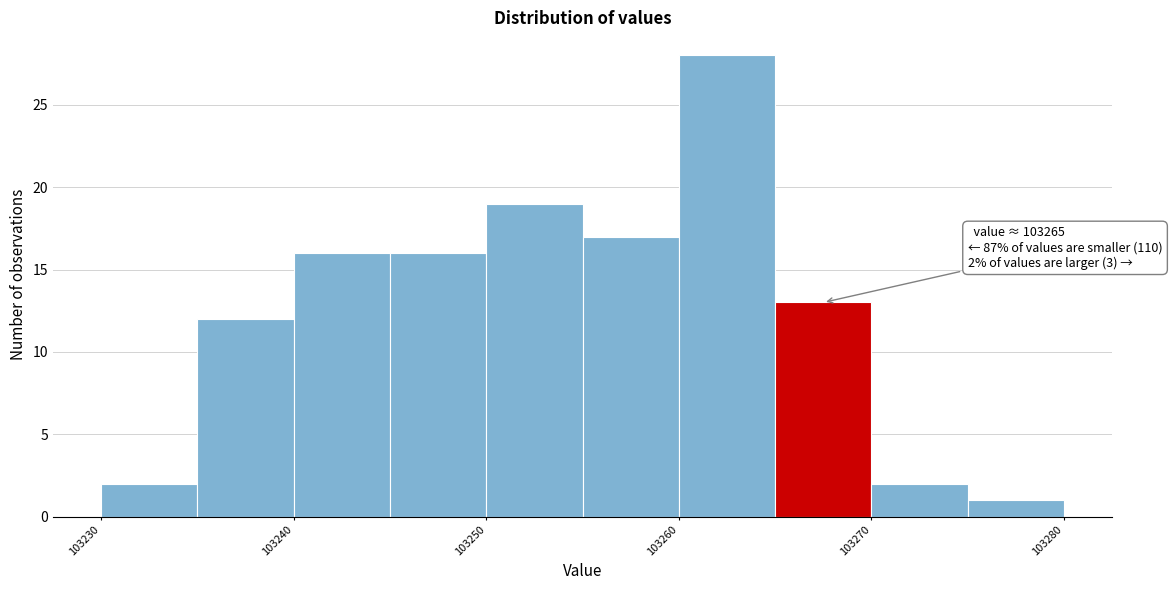

Which range on the x-axis has the tallest bar?

103260 to 103265